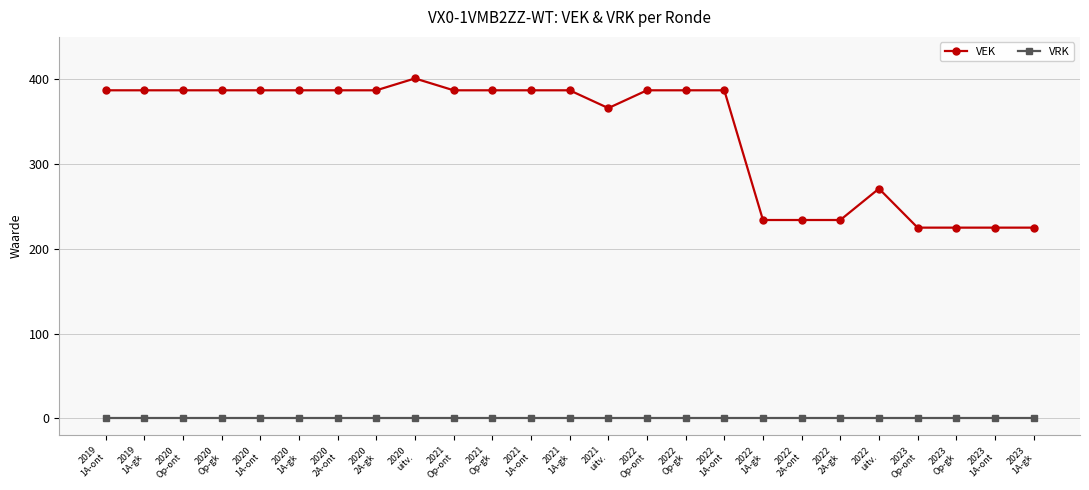

Which series has the widest spread of values?

VEK